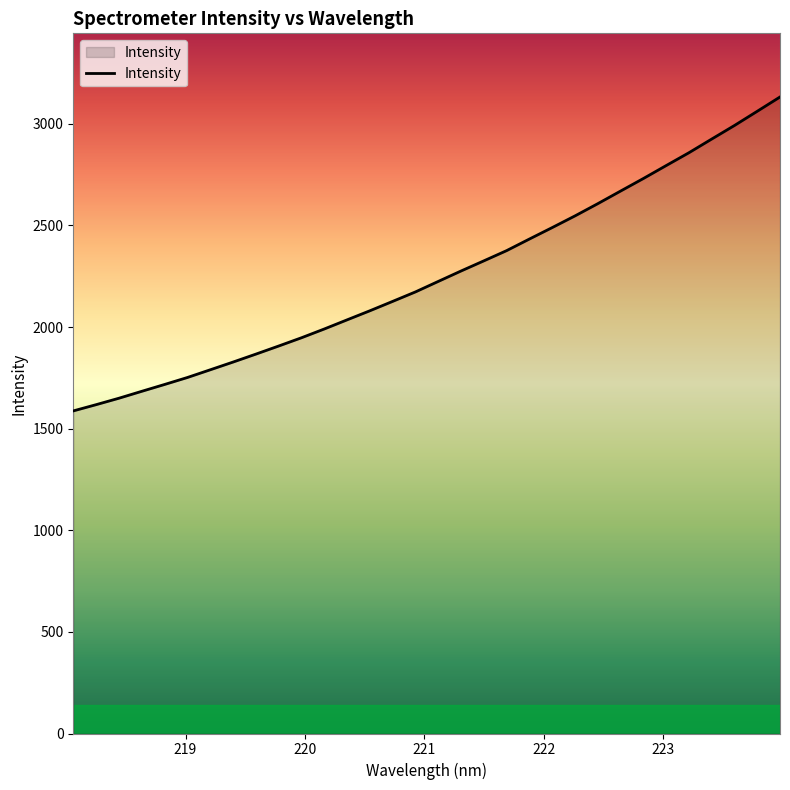

What is the maximum value shown in the chart?

3132.4